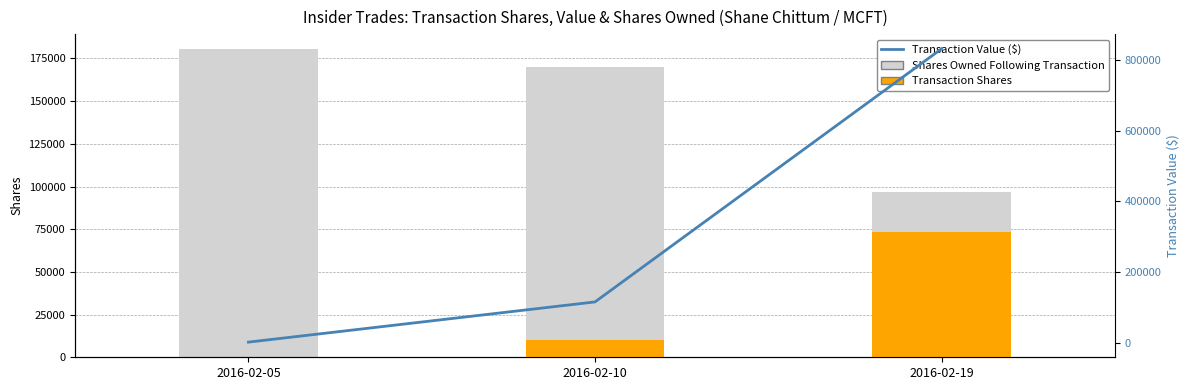

What is the difference between the maximum and minimum values in the Transaction Value ($) series?

830574